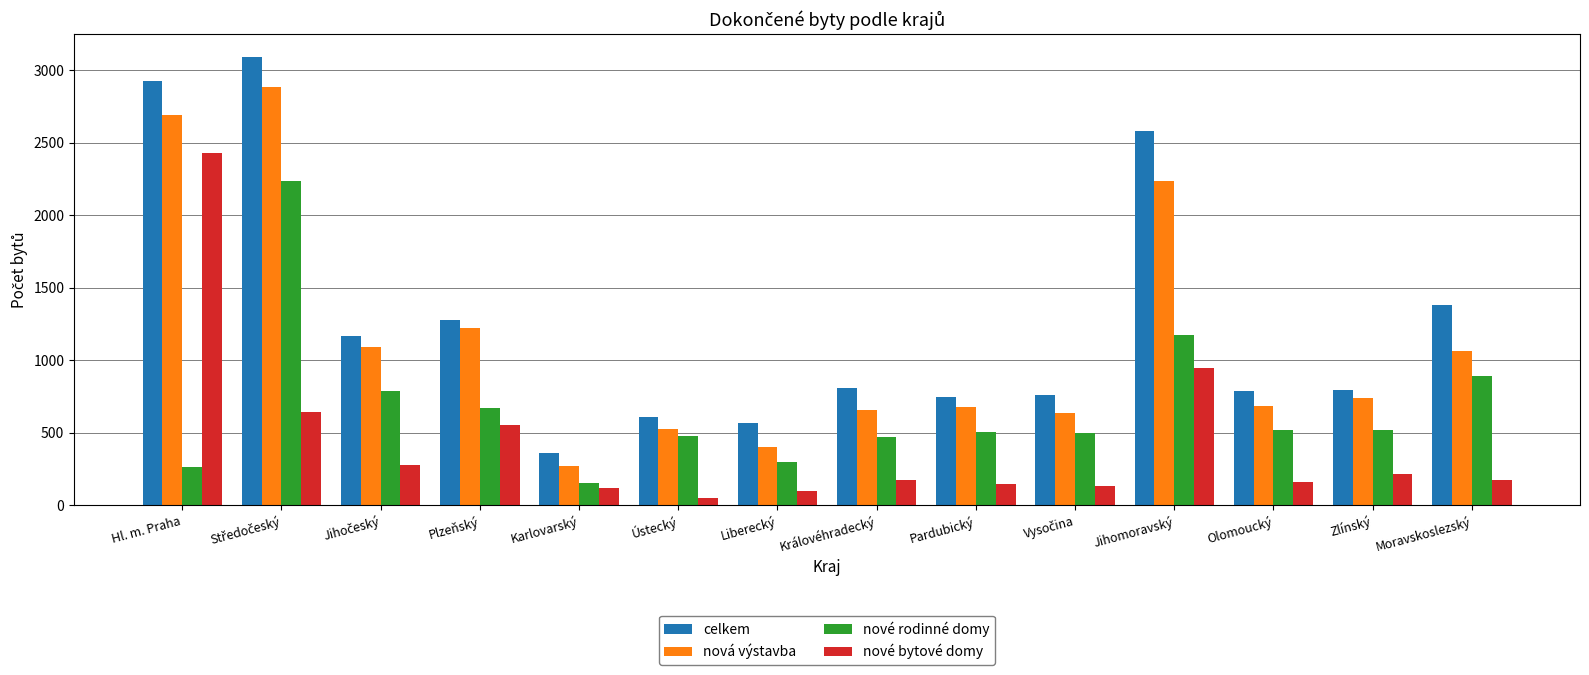

What is the total value across all series at Moravskoslezský?

3508